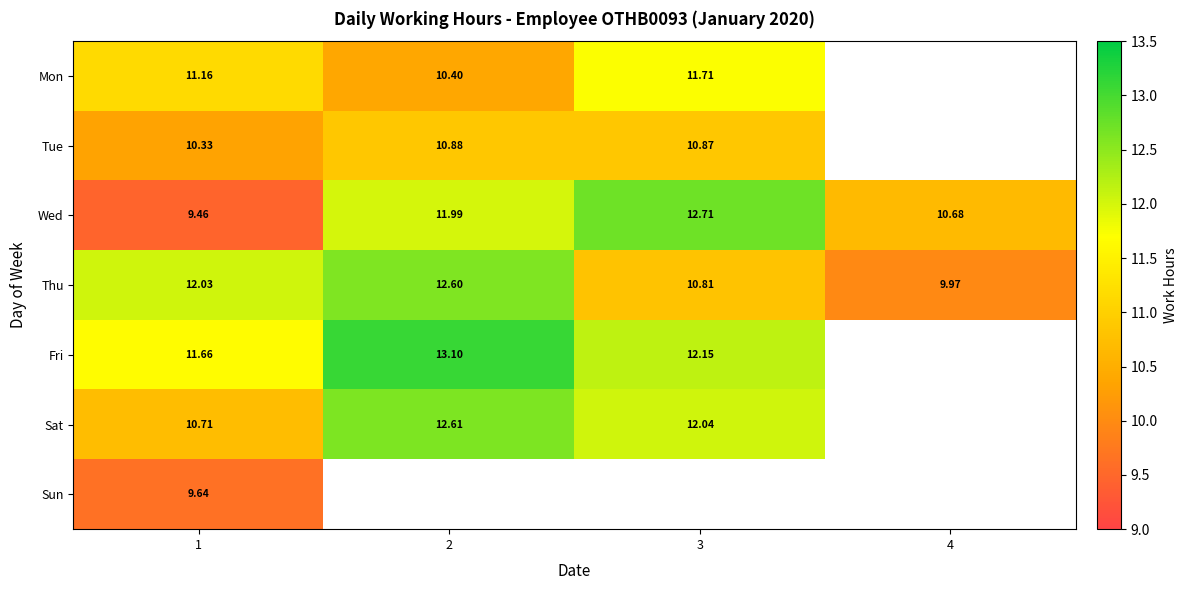

At how many categories does at least one series exceed 12?

3